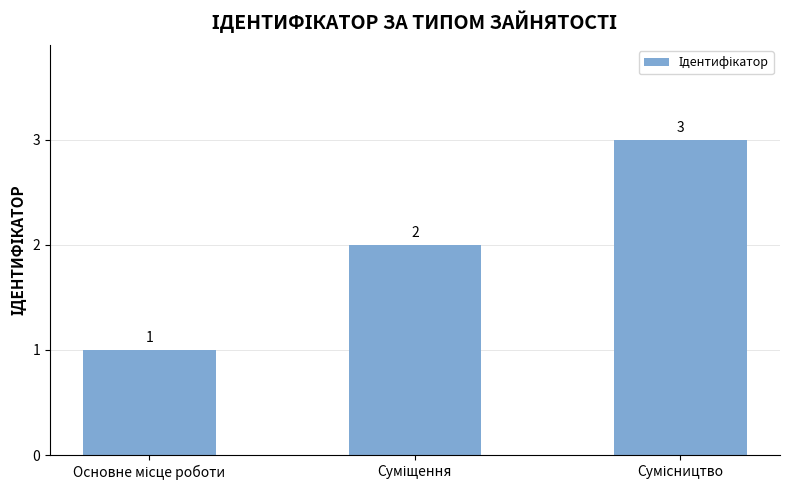

What is the value of the 1st bar from the left?

1